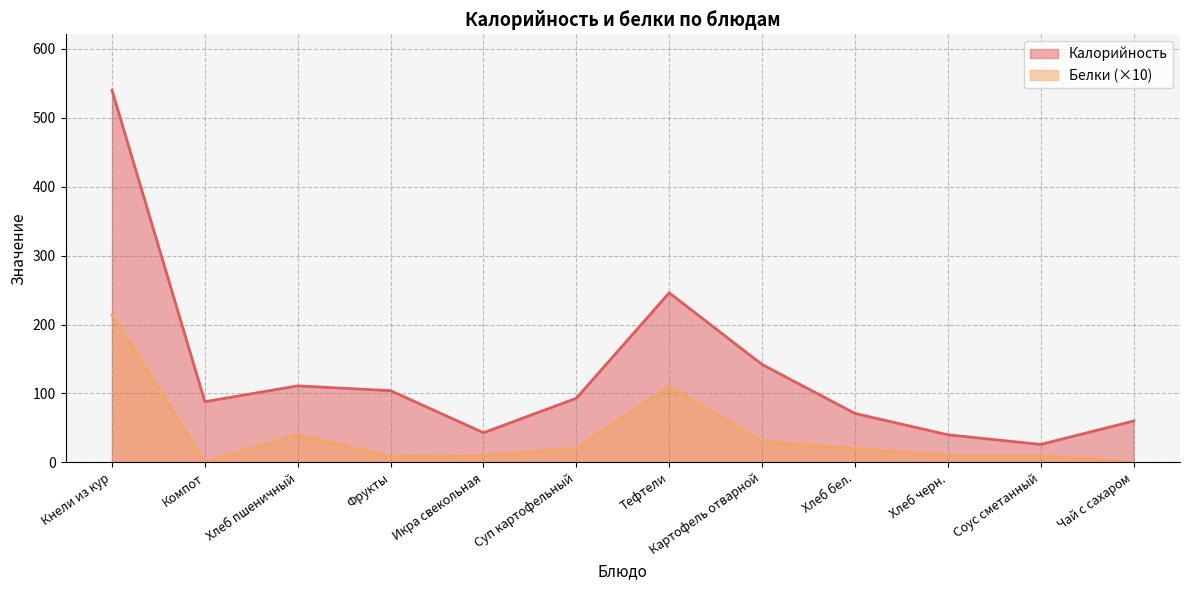

What position from the right is Соус сметанный?

2